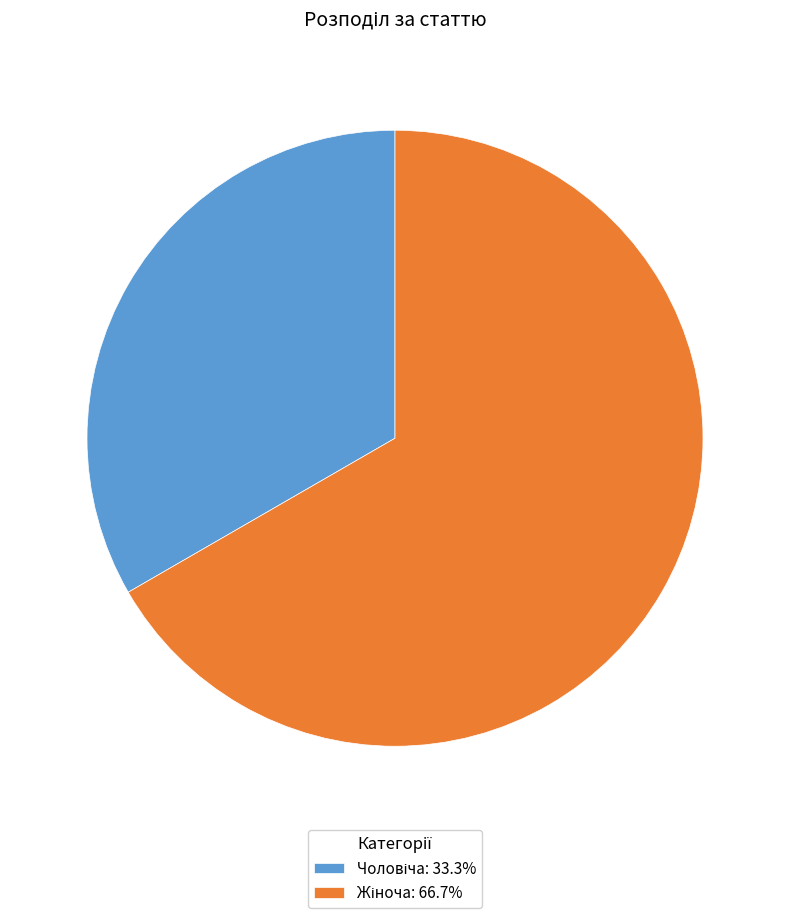

Is there a majority slice in this chart?

Yes